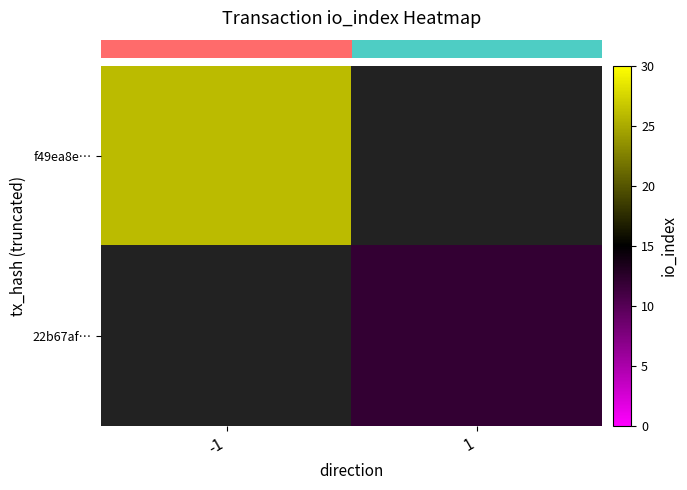

Between 1 and -1, which is larger?

-1